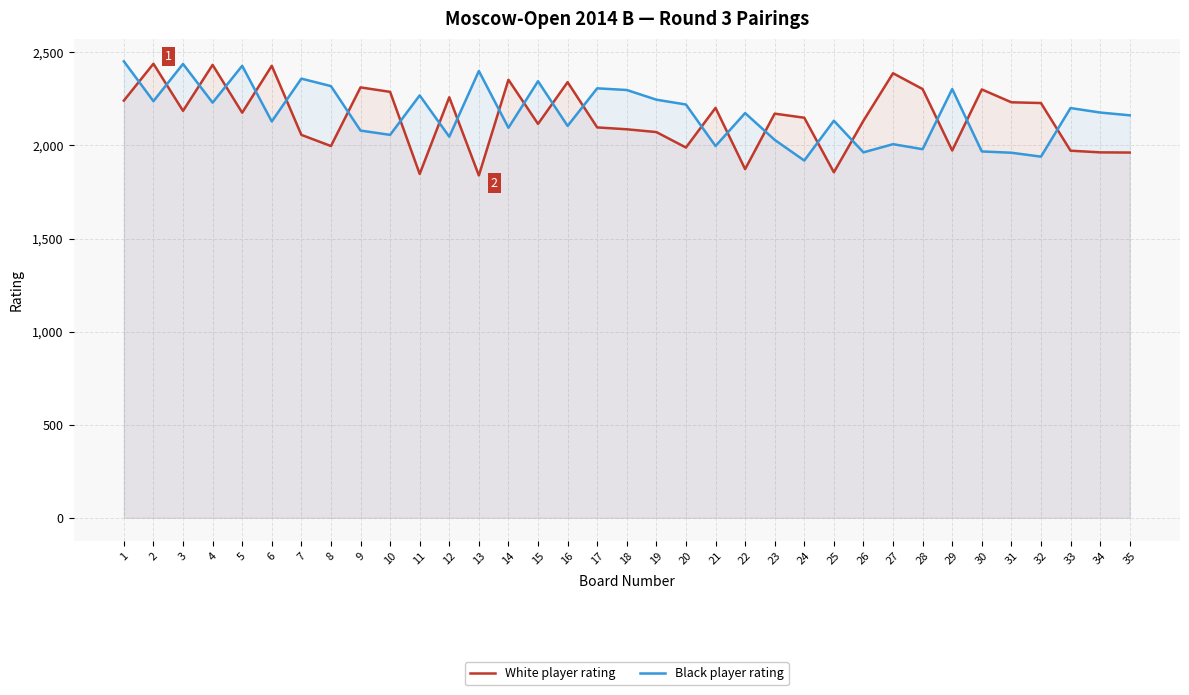

Between 21 and 32, which series saw the biggest shift?

Black player rating